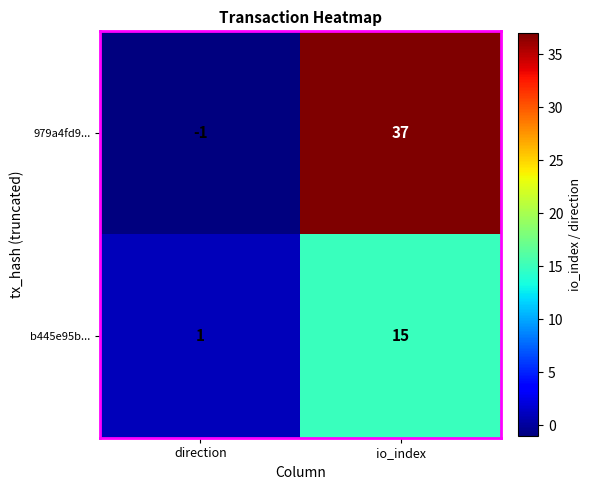

The value of 979a4fd9... at io_index is 16. True or false?

False